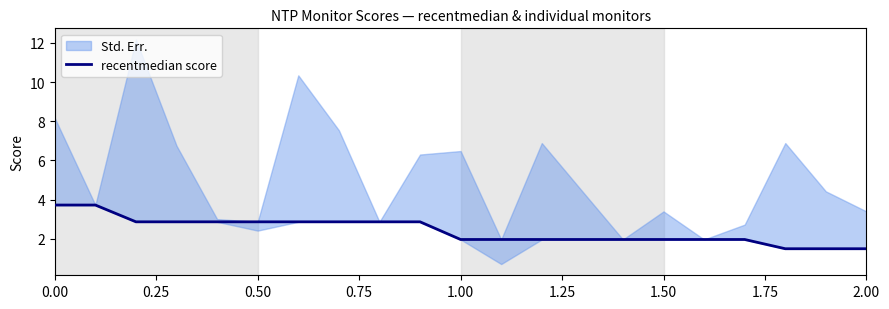

The value at 0.75 is 2.9. True or false?

True